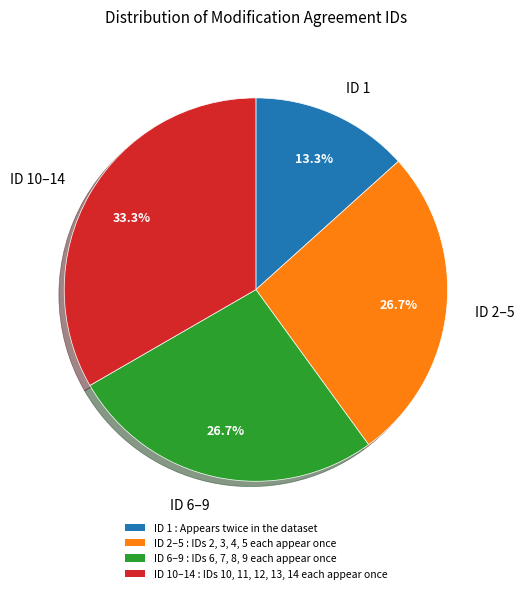

Is there any slice that represents more than half of the pie?

No